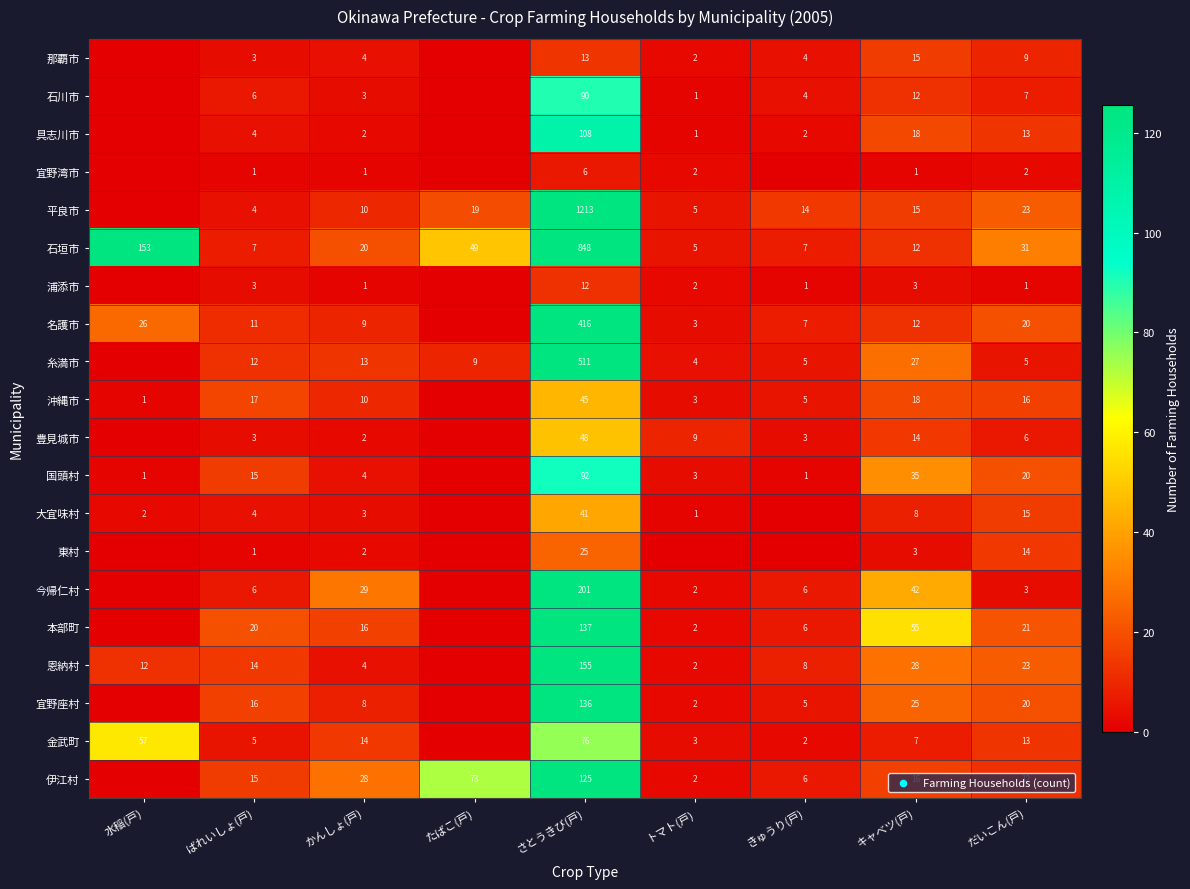

At which category is the sum across all series the highest?

さとうきび(戸)